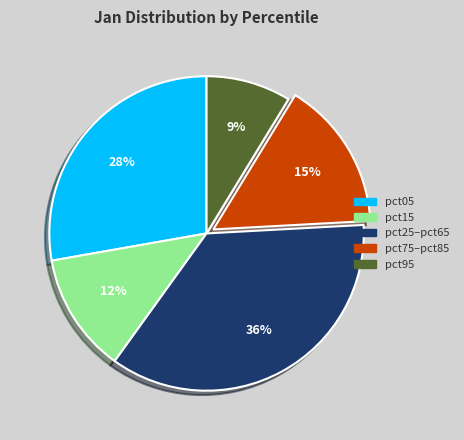

Which category has the smallest portion of the pie?

pct95